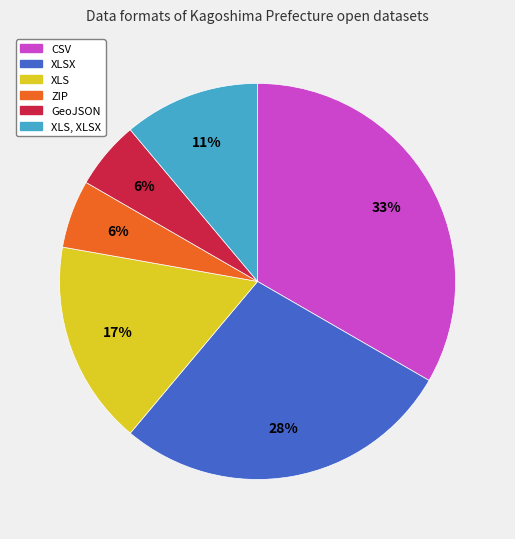

True or false: XLS, XLSX accounts for 11% of the total.

True